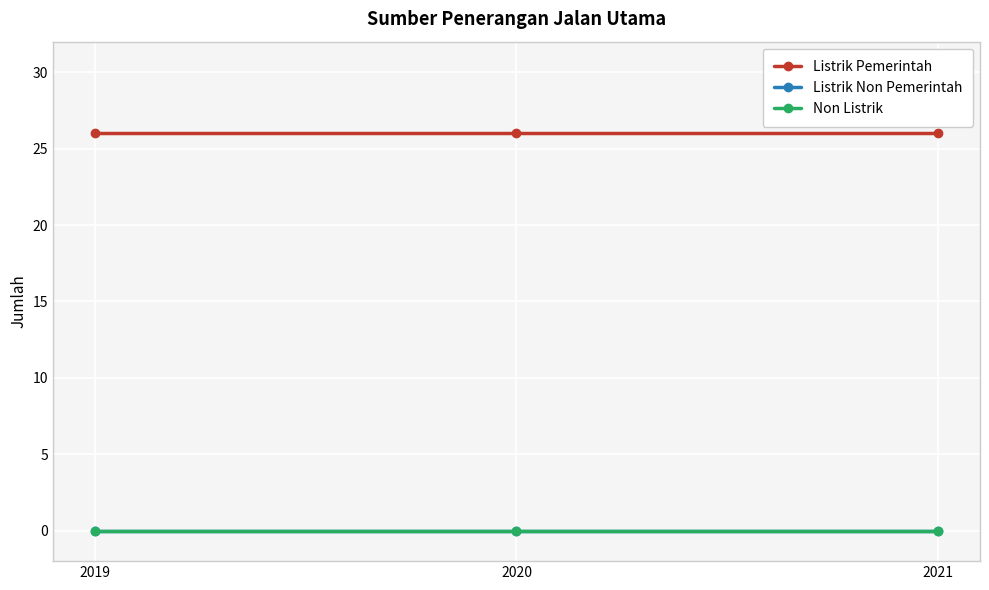

Reading left to right, list all the values displayed in this chart.

Listrik Pemerintah: 26	26	26
Listrik Non Pemerintah: 0	0	0
Non Listrik: 0	0	0